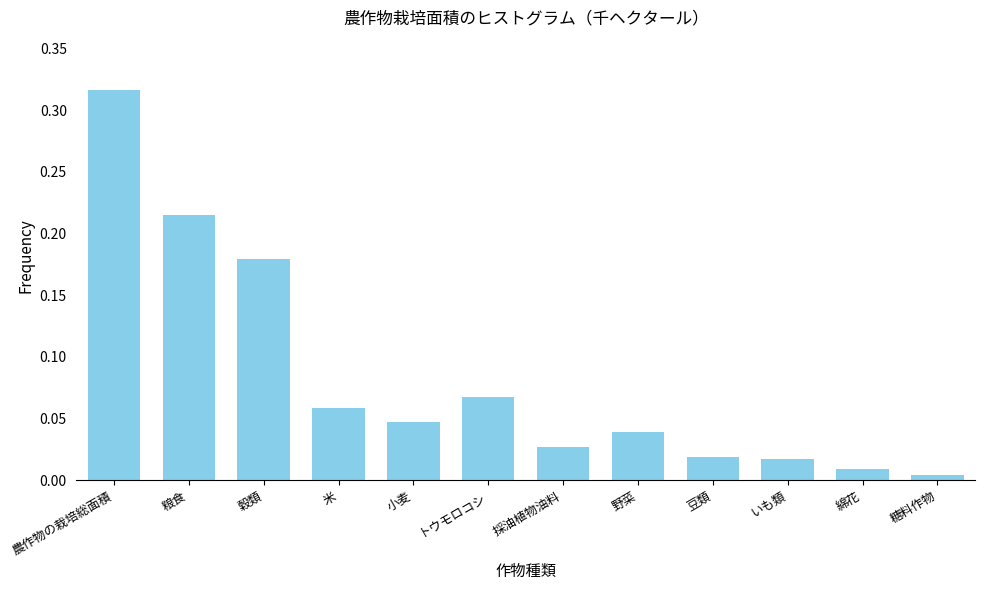

Which has a higher value, 糖料作物 or 豆類?

豆類